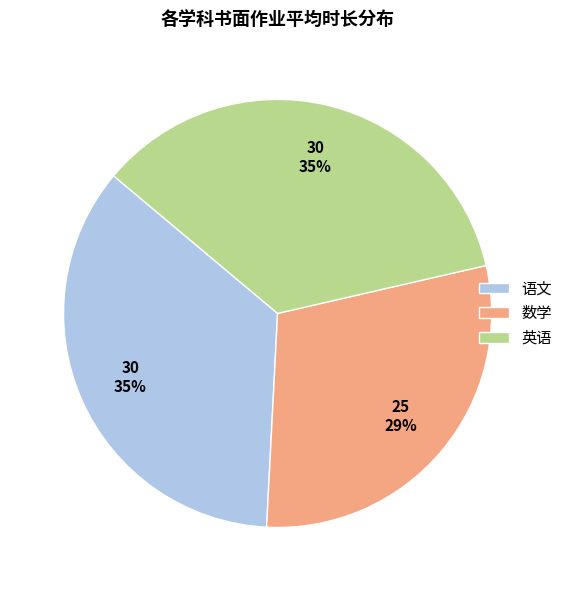

The 数学 slice represents 29% of the pie. True or false?

True